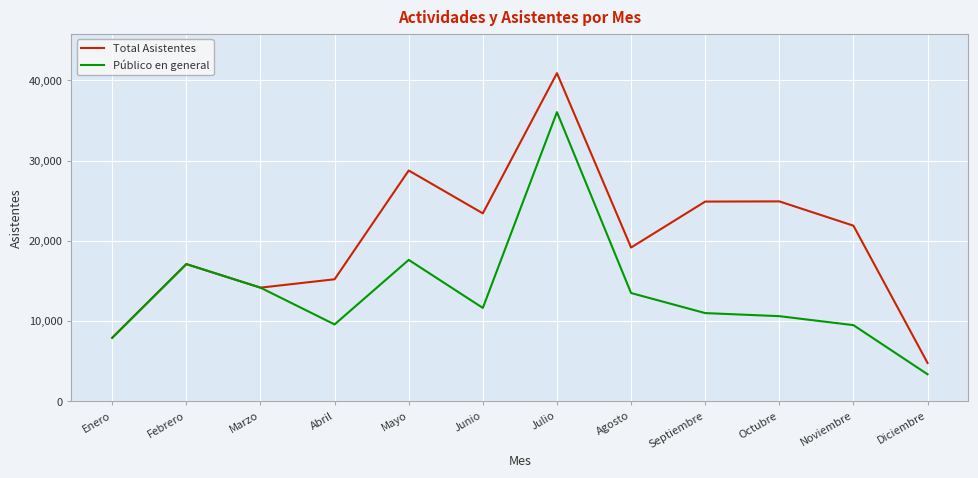

Which category has the lowest value across all series?

Diciembre